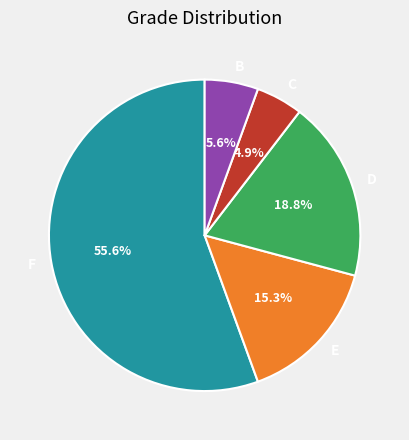

Between C and D, which is larger?

D